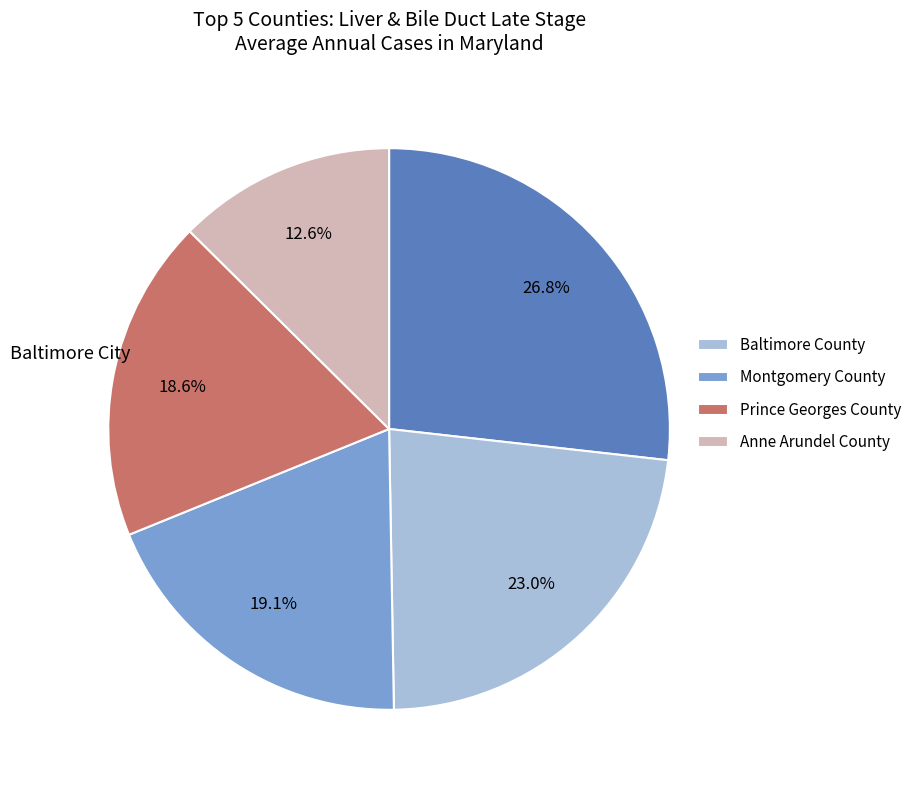

Does any single category account for the majority?

No